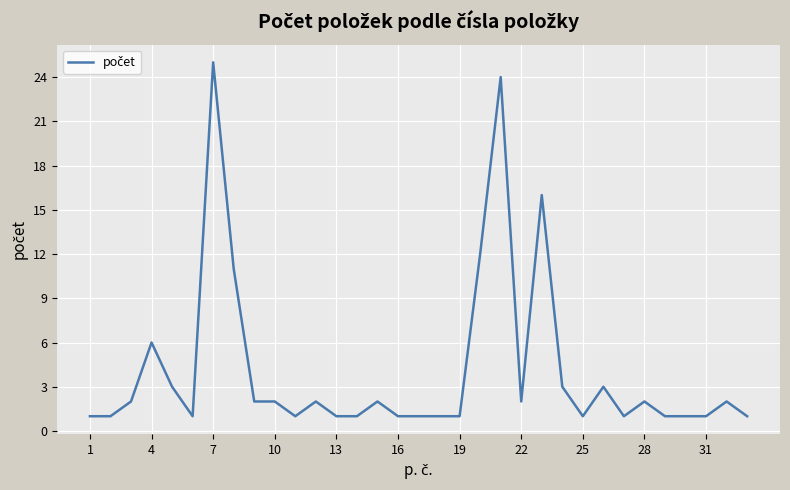

What is the average value?

4